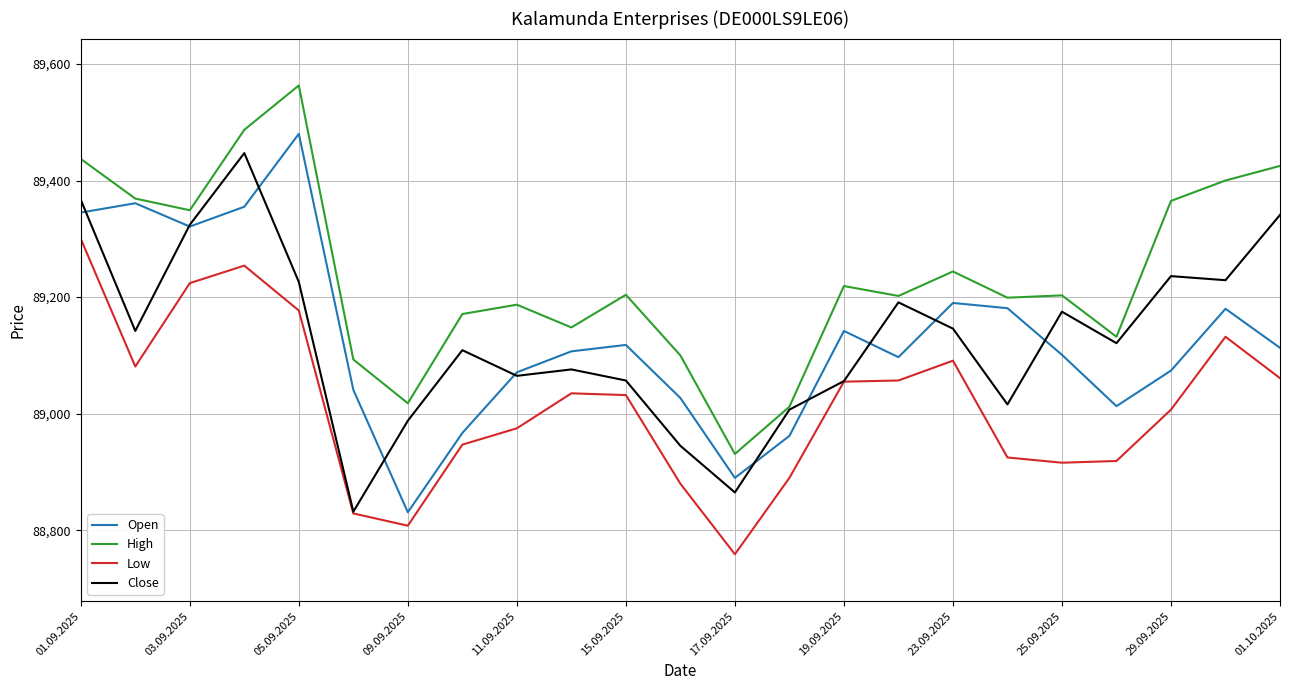

Which series has the largest total across all categories?

High